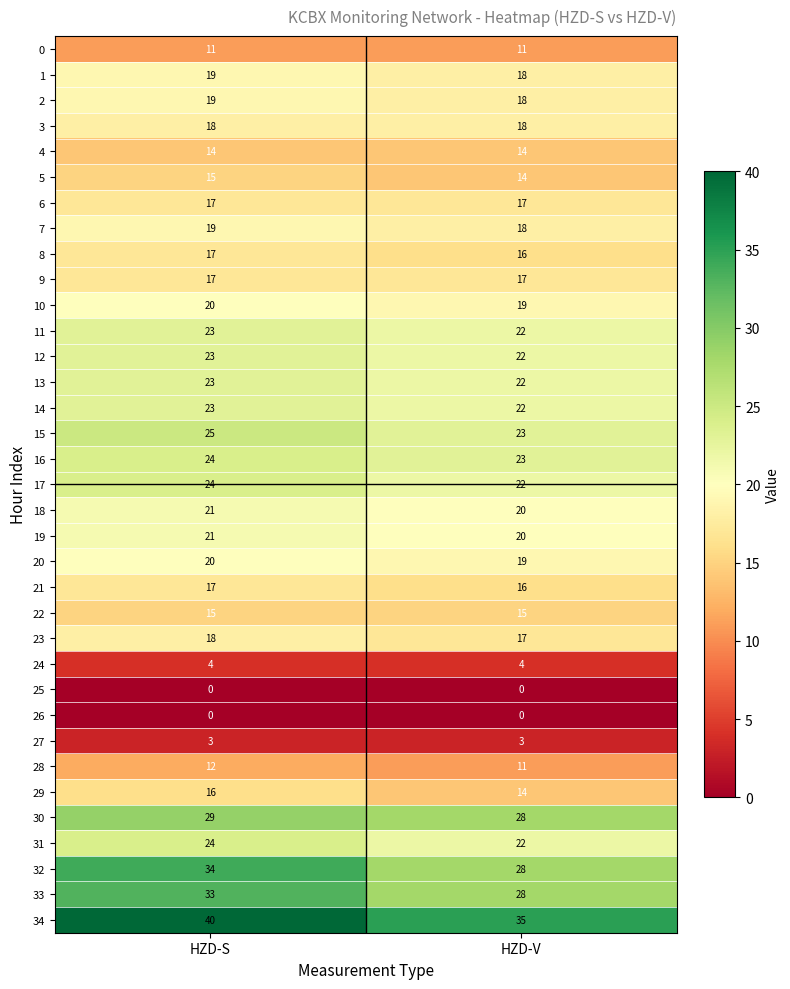

What is the average value of the 22 series?

15